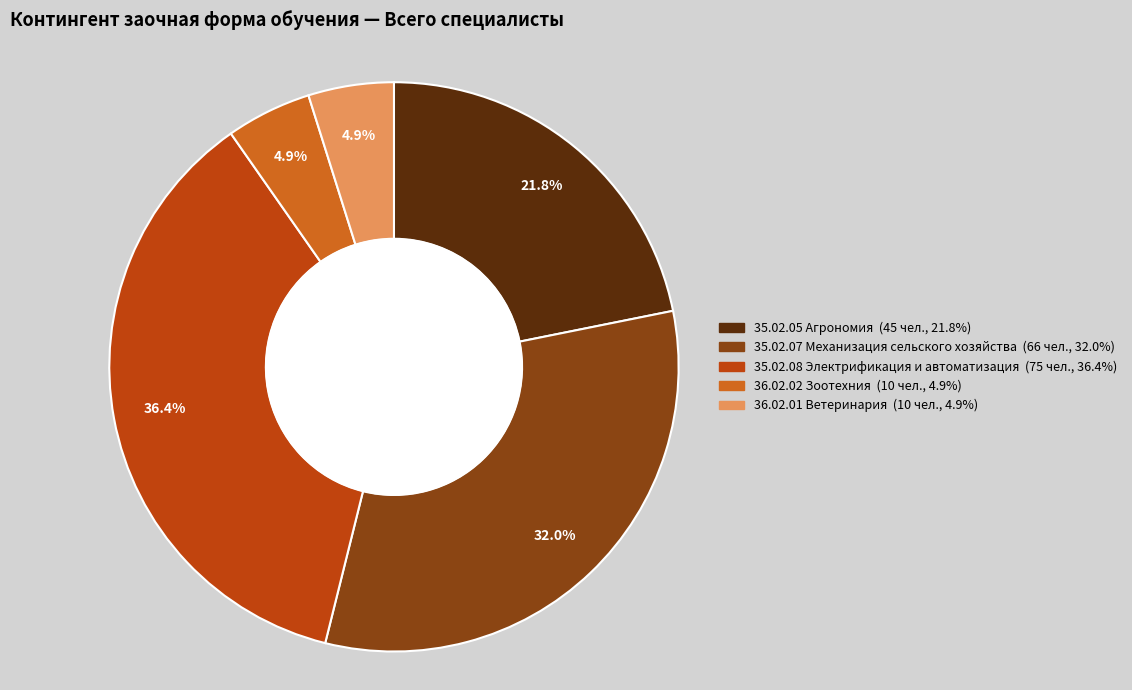

Is there a majority slice in this chart?

No